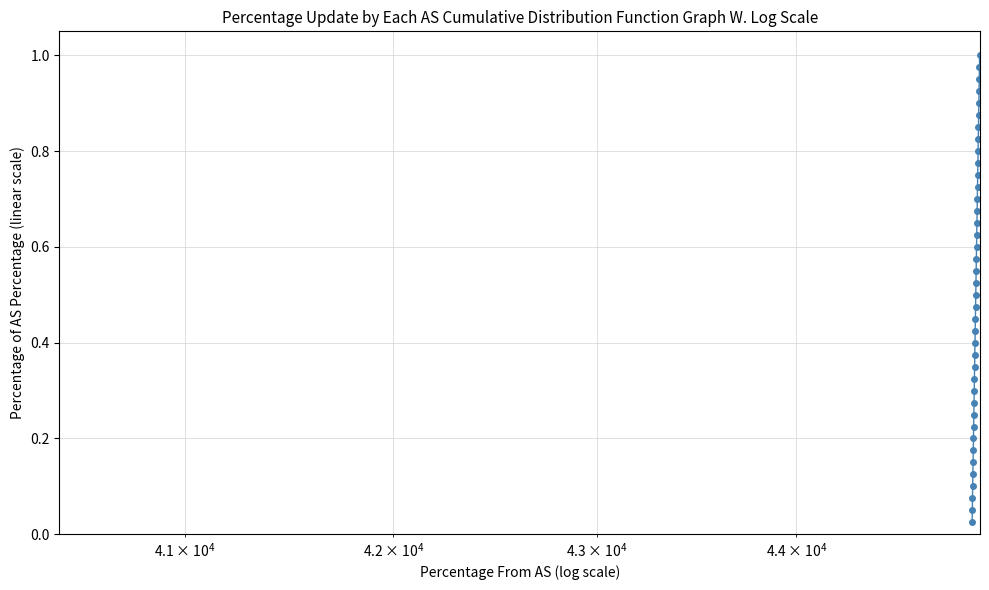

True or false: there are more than 0 points higher than both neighbors.

False